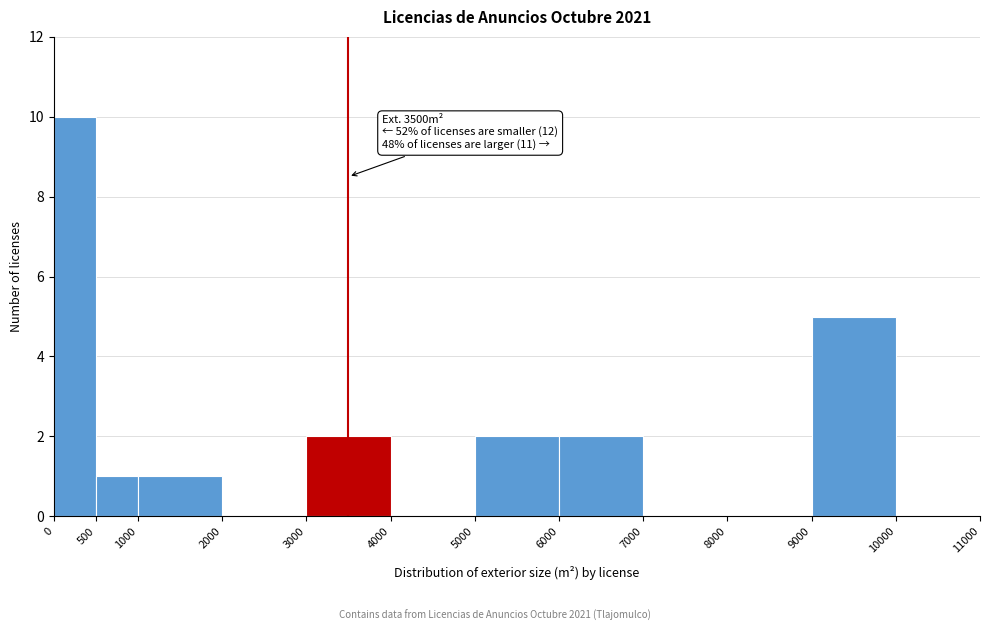

Over which range of the x-axis is the bar tallest?

0 to 500